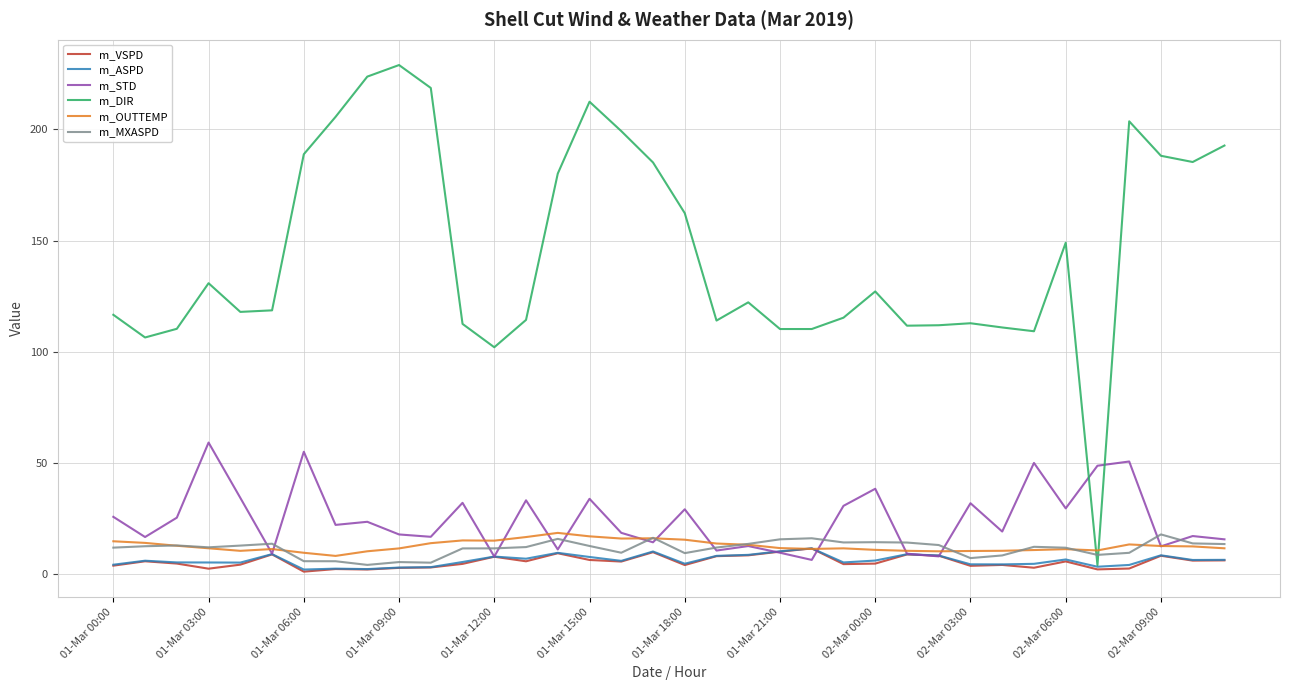

Which series has the widest spread of values?

m_DIR